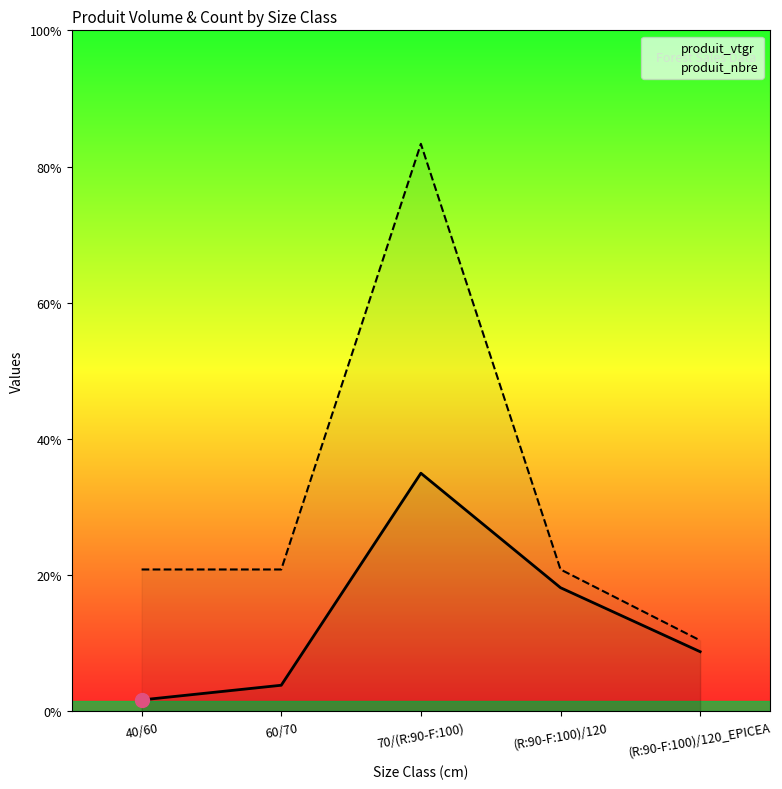

What is the label of the 5th point from the right?

40/60